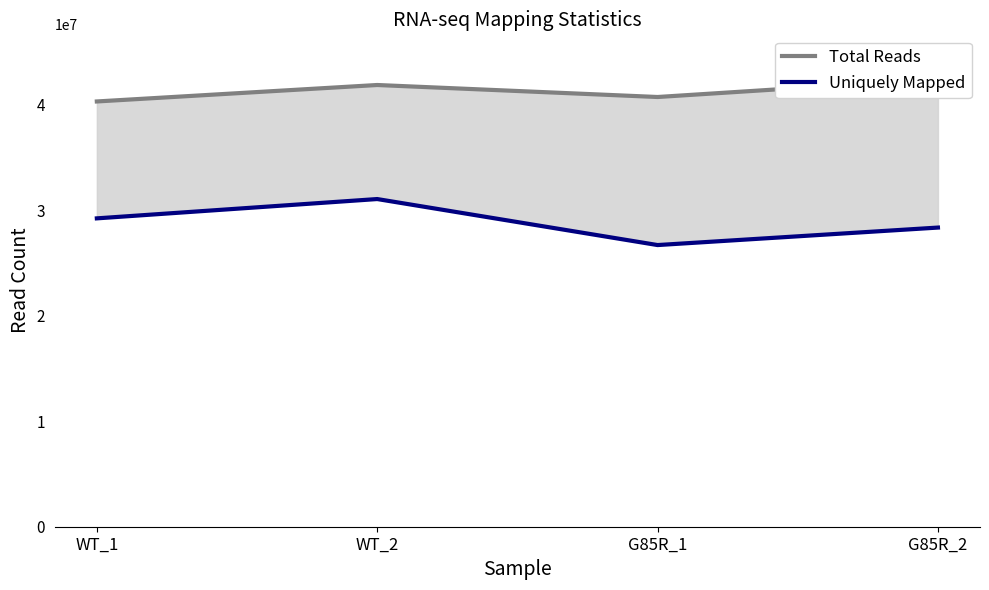

How many data points in Total Reads are above 41879240?

1